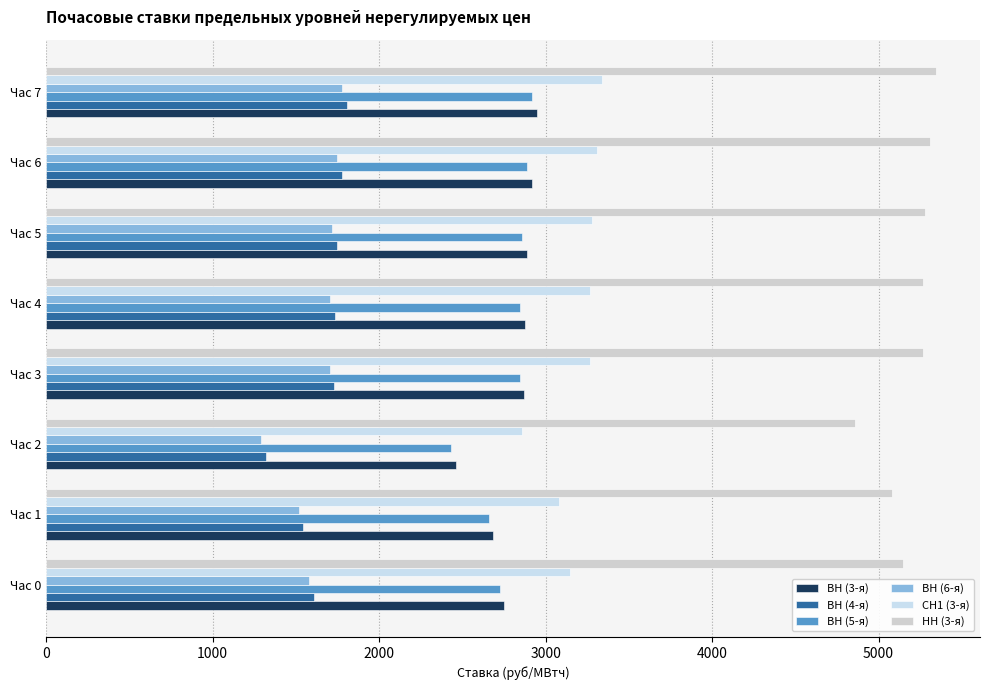

How many values in the ВН (5-я) series are below 2847?

4